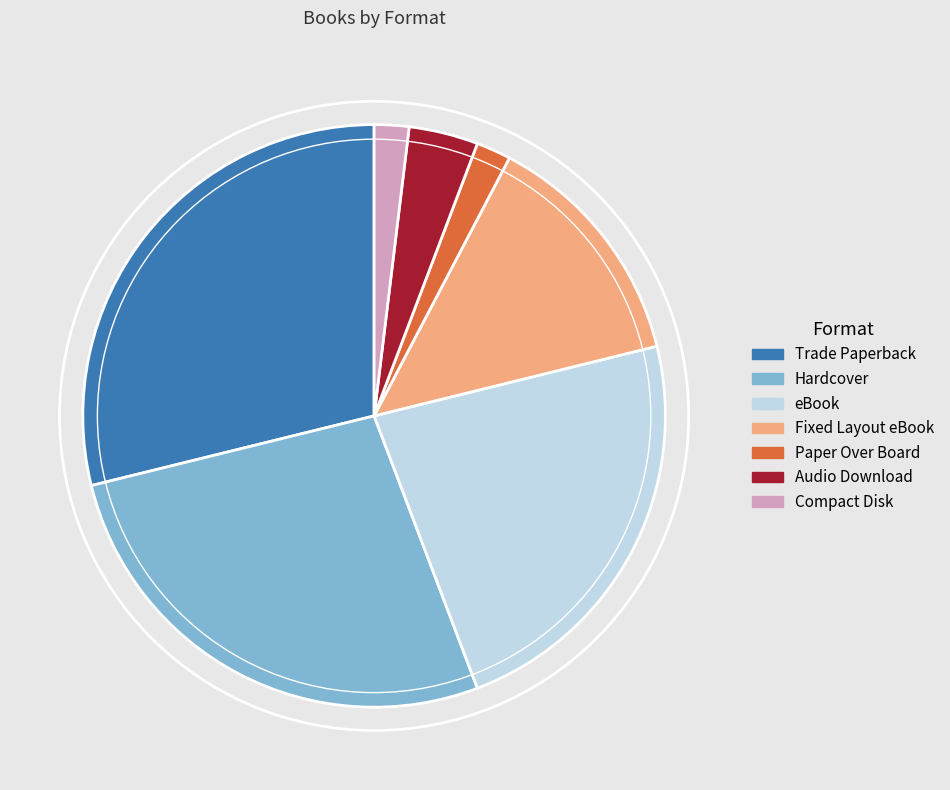

Is there any slice that represents more than half of the pie?

No